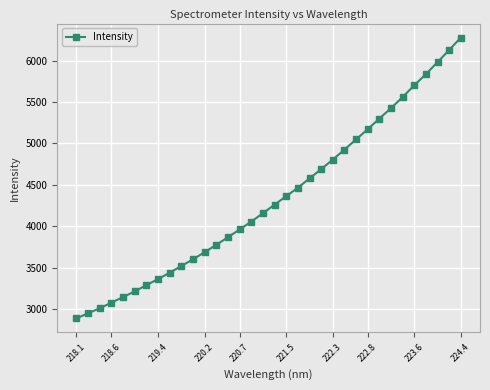

What is the minimum value shown in the chart?

2886.3